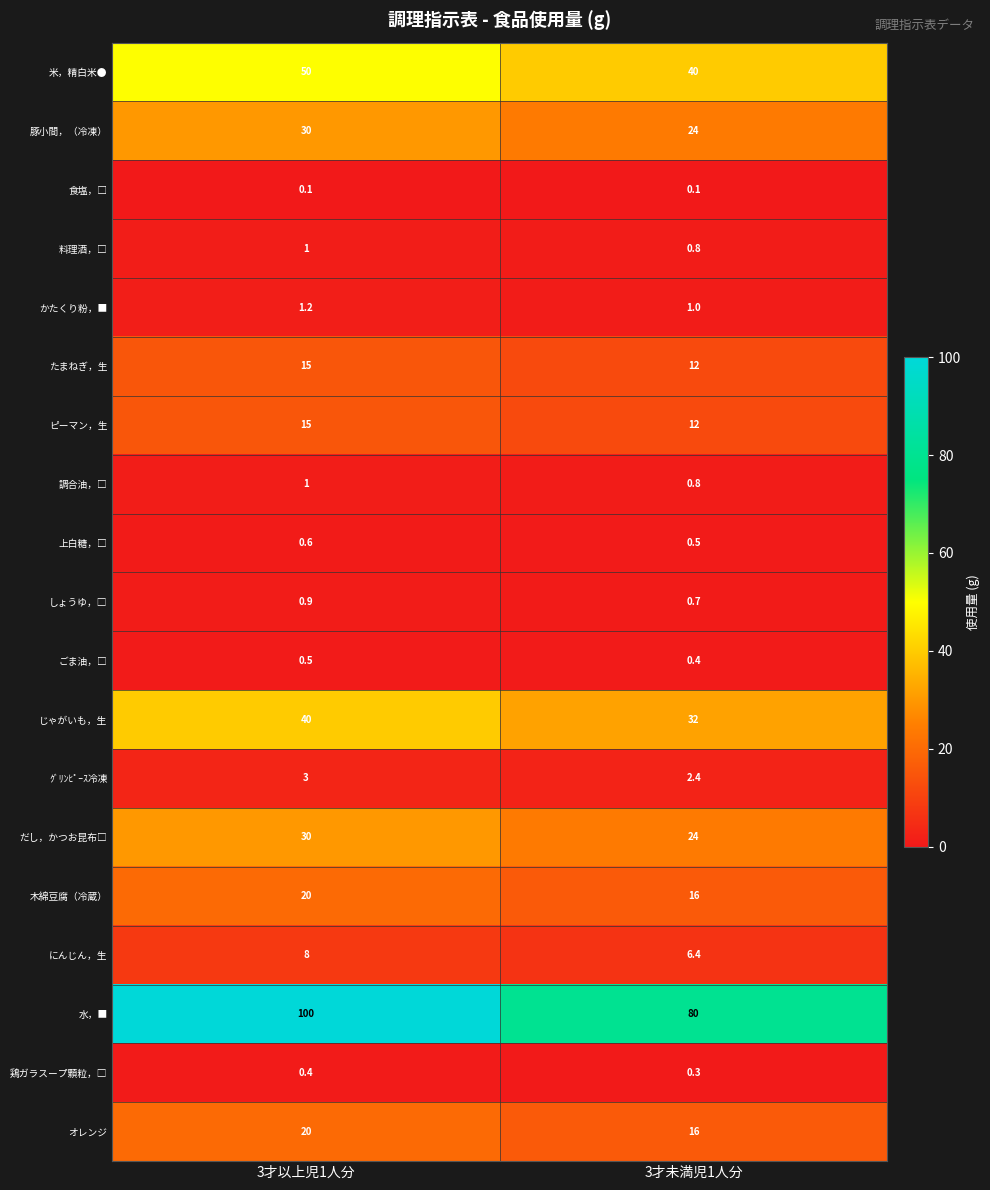

At which label is たまねぎ，生 closest to 13?

3才未満児1人分